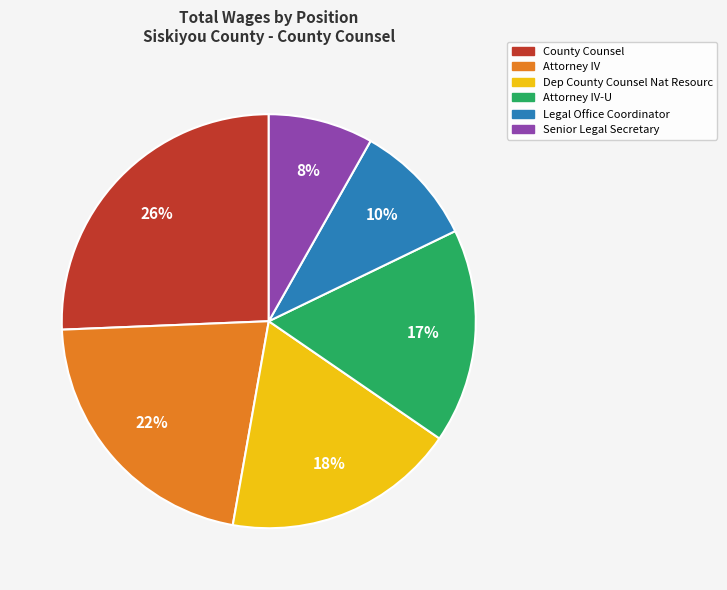

Between Attorney IV and Legal Office Coordinator, which is larger?

Attorney IV